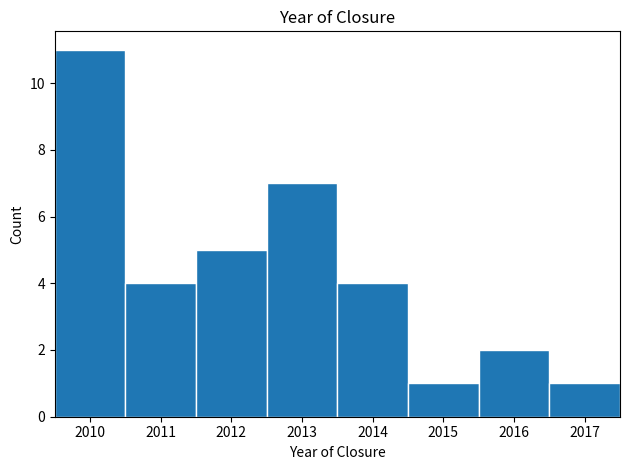

How tall is the bar that spans 2012.5 to 2013.5 on the x-axis? The values are not printed on the chart, so give them approximately, as read against the axis.

7